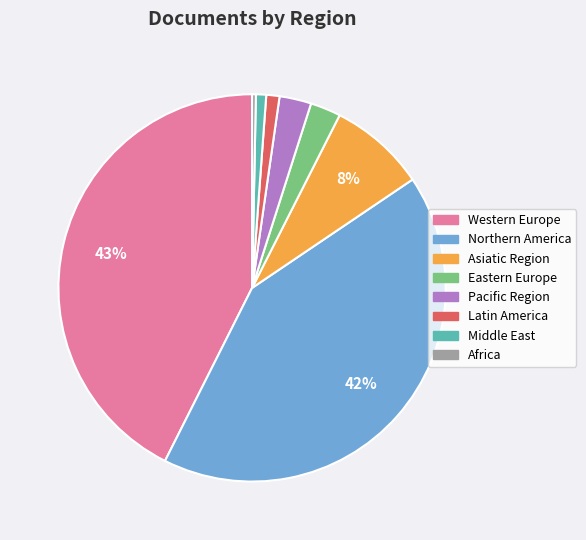

To the nearest percent, what percentage of the pie is Pacific Region?

3%